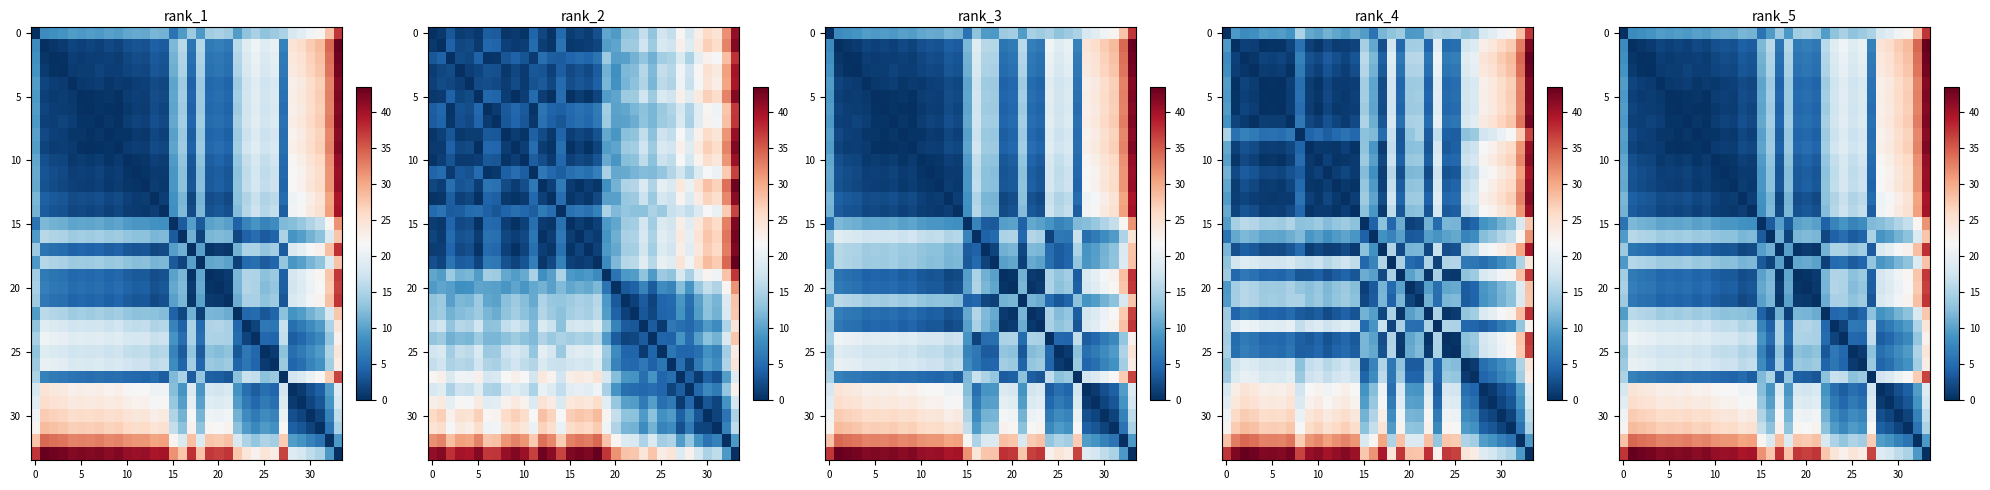

What is the spread (max minus min) of values at 10?

42.7